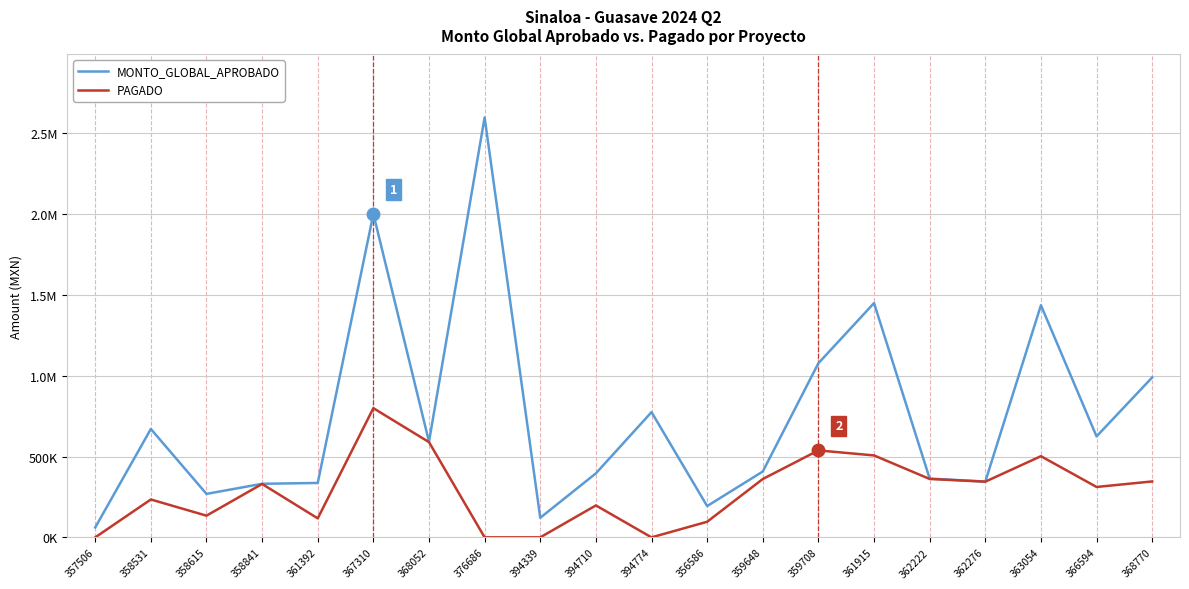

Which has a higher value, 394710 or 359708?

359708